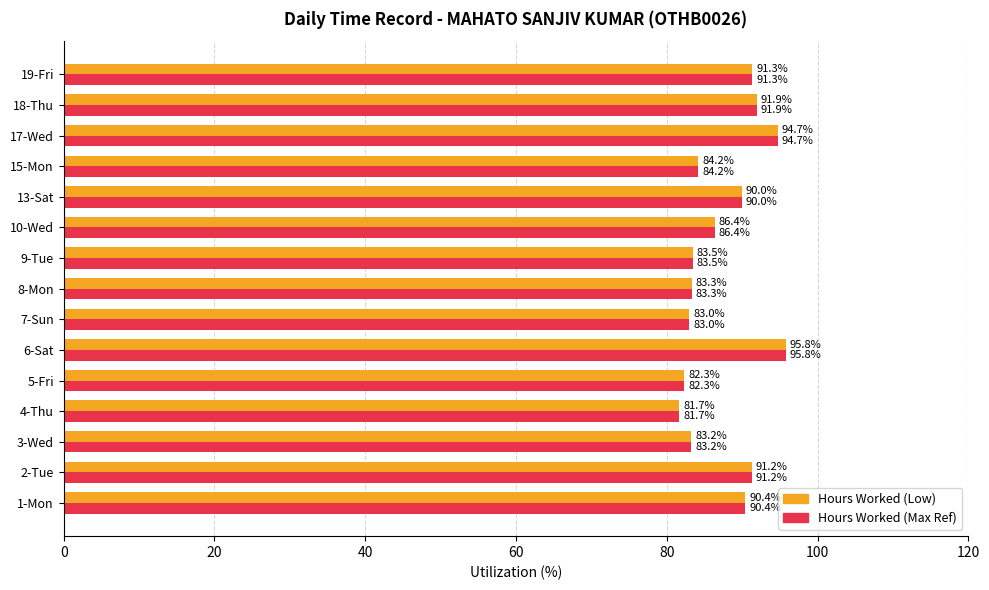

True or false: Hours Worked (Max Ref) has a value of 91.3 at 19-Fri.

True